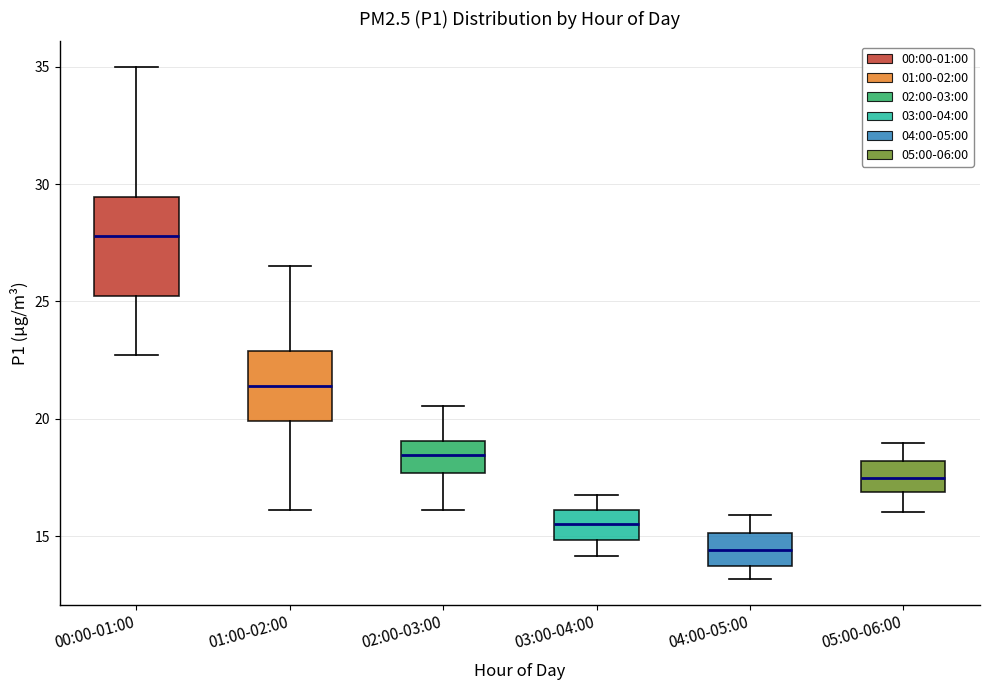

Which box's median line is the highest?

00:00-01:00